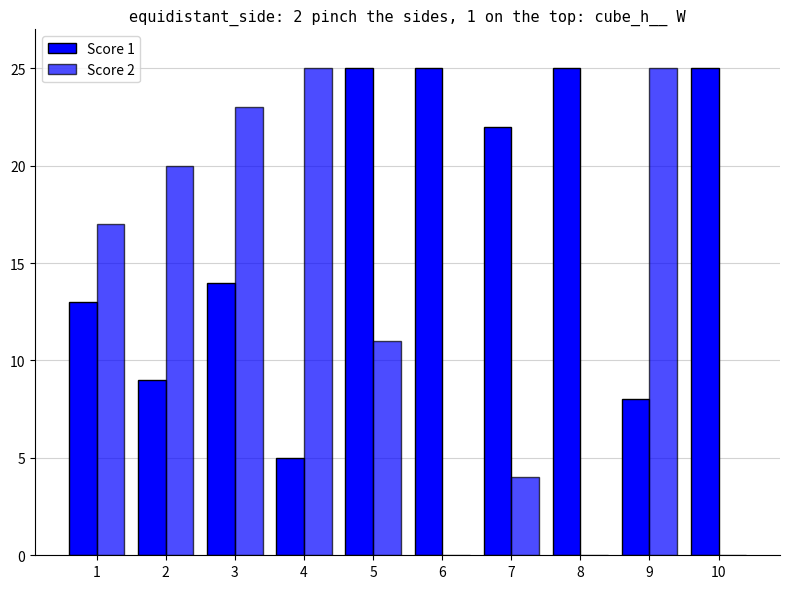

Where does the Score 1 series first go above 22?

5